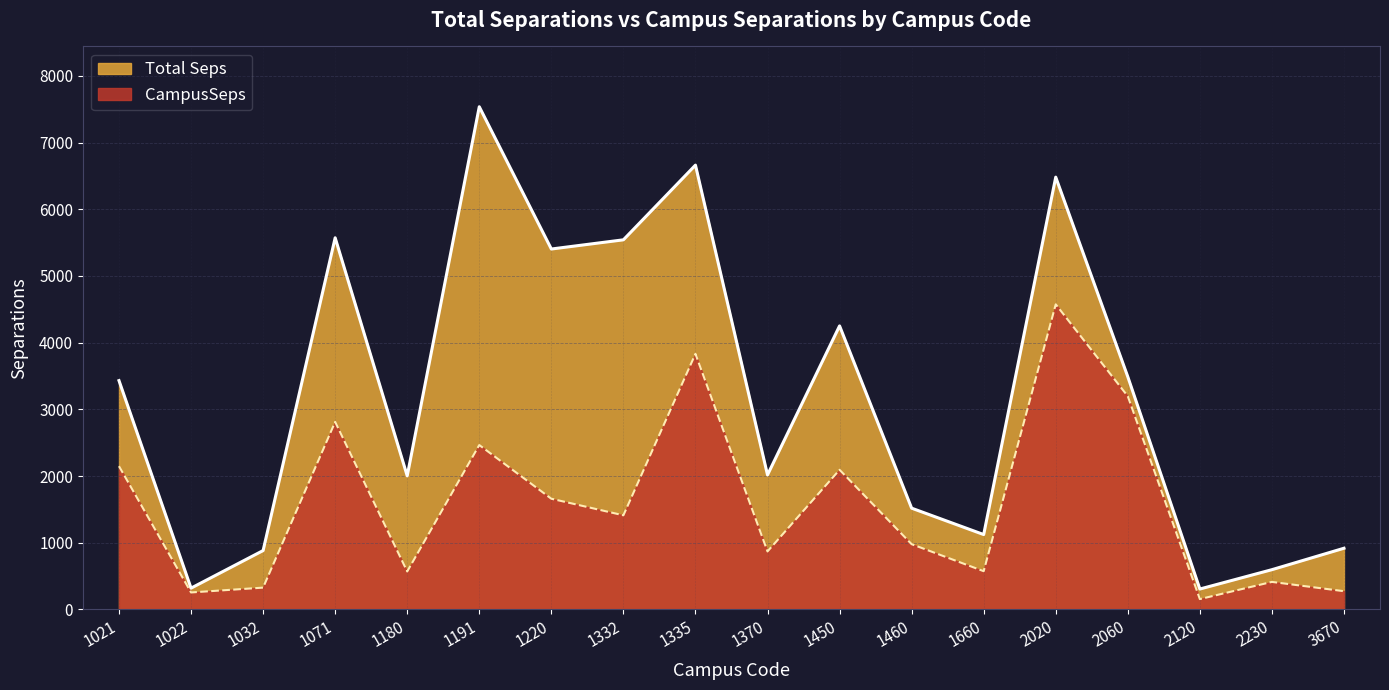

How many lines are shown in the chart?

2